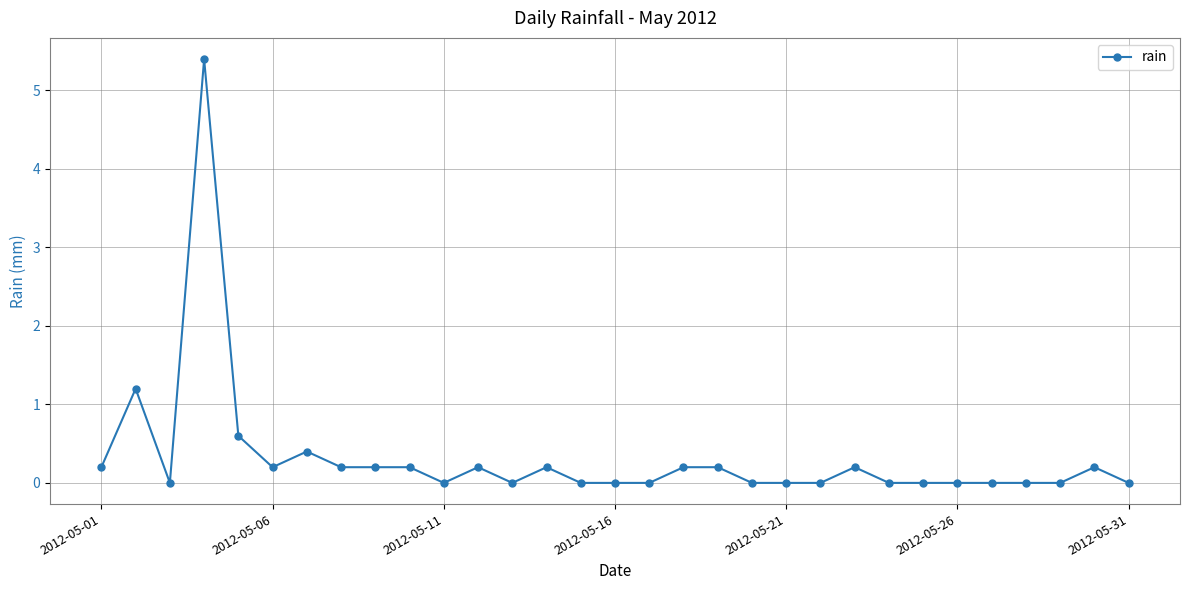

What is the maximum value shown in the chart?

5.4